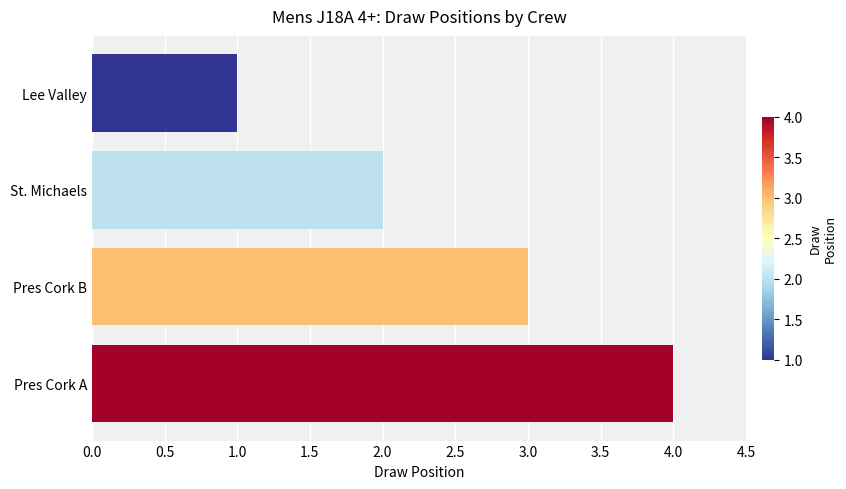

True or false: the data shows 1 at Pres Cork B.

False